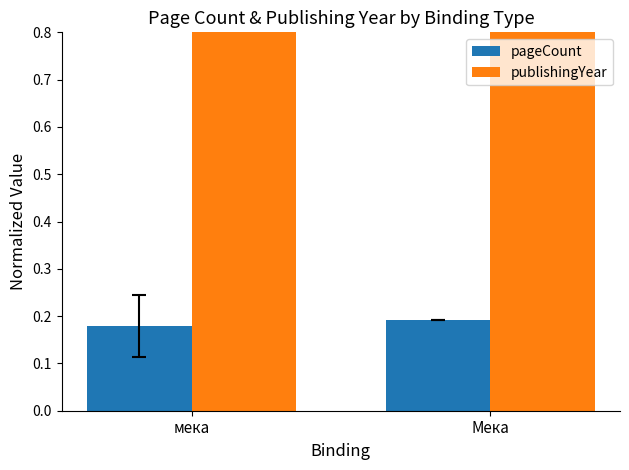

Which label corresponds to the smallest value in the chart?

мека